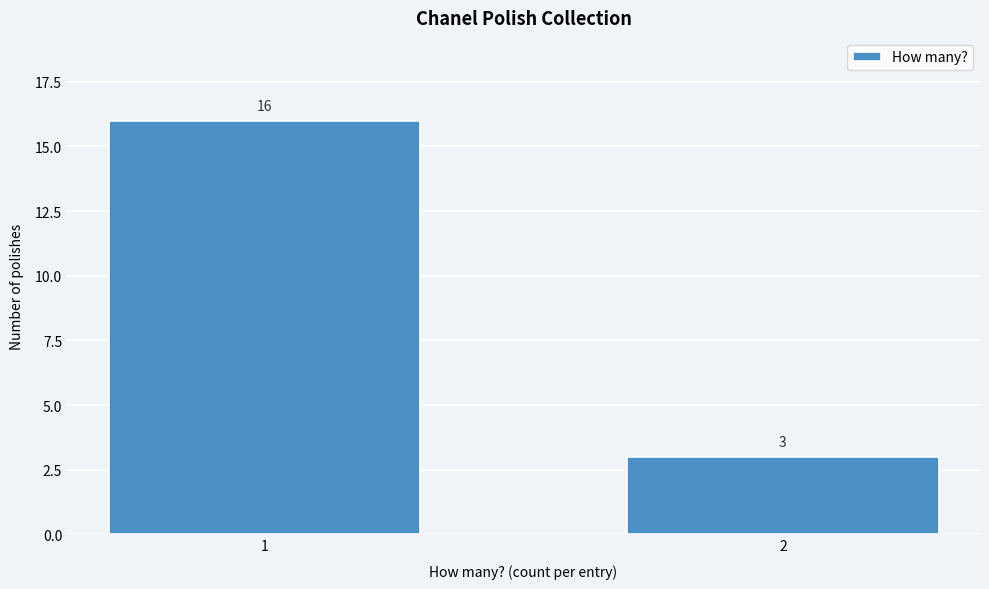

Reading left to right, list all the values displayed in this chart.

16	3